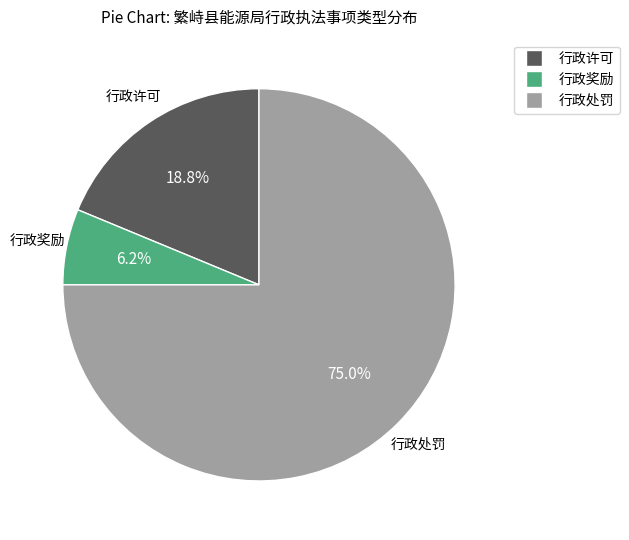

Rank the categories by value from highest to lowest.

行政处罚, 行政许可, 行政奖励